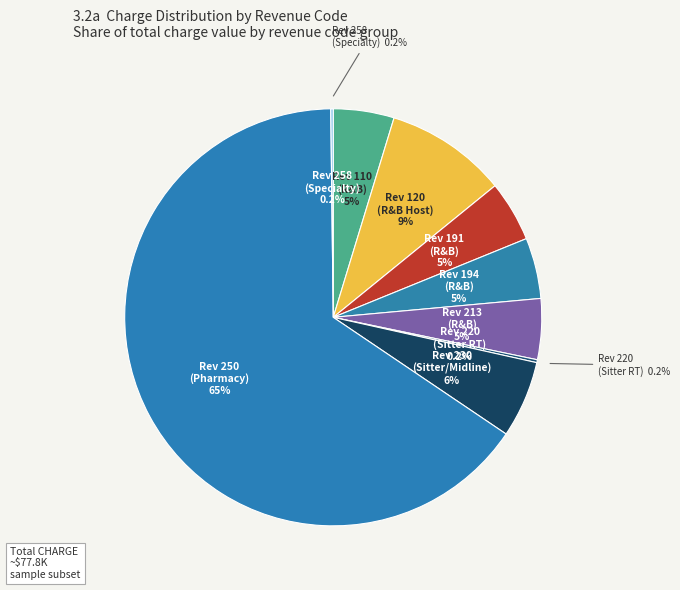

To the nearest percent, what is the average slice percentage?

11%